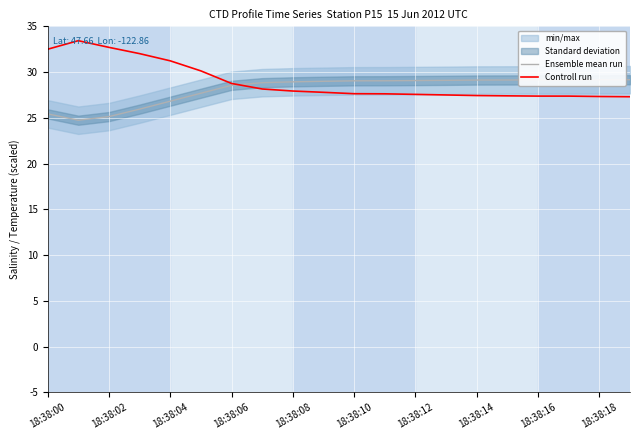

How many values in the Ensemble mean run series exceed 29?

10